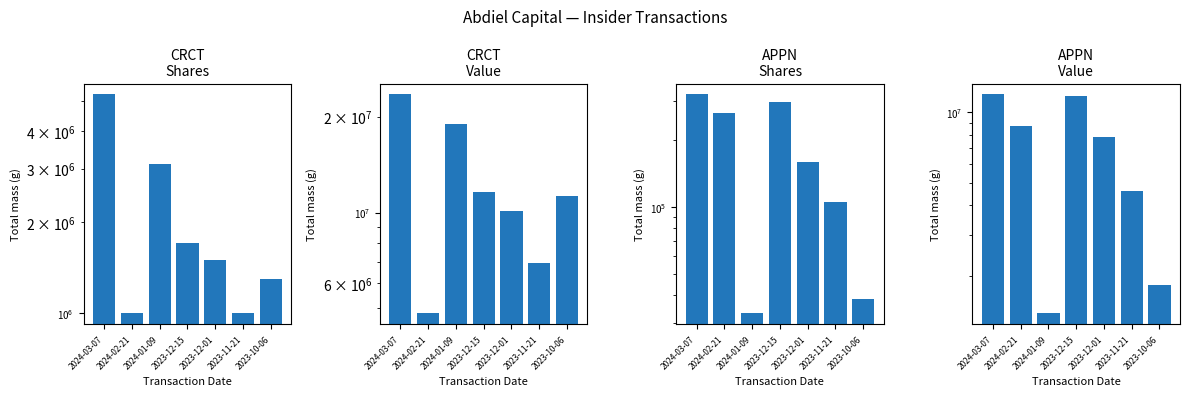

Reading left to right, list all the values displayed in this chart.

CRCT
Shares: 5273978	1000000	3112325	1700000	1500000	1000000	1300000
CRCT
Value: 23469202	4830000	19018685	11611000	10125000	6970000	11310000
APPN
Shares: 320000	265000	33169	296831	159400	104552	38351
APPN
Value: 11891120	8735162	1383749	11730974	7805739	4596979	1832527